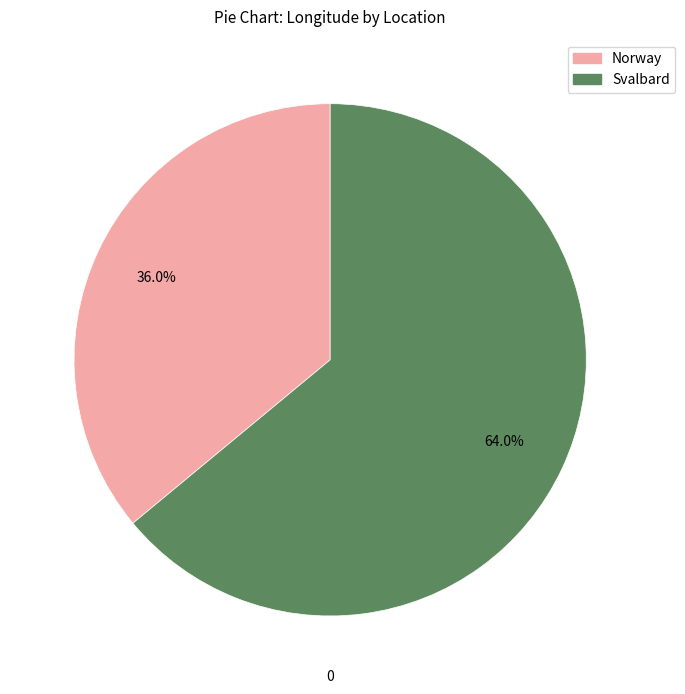

How many segments does this pie chart have?

2